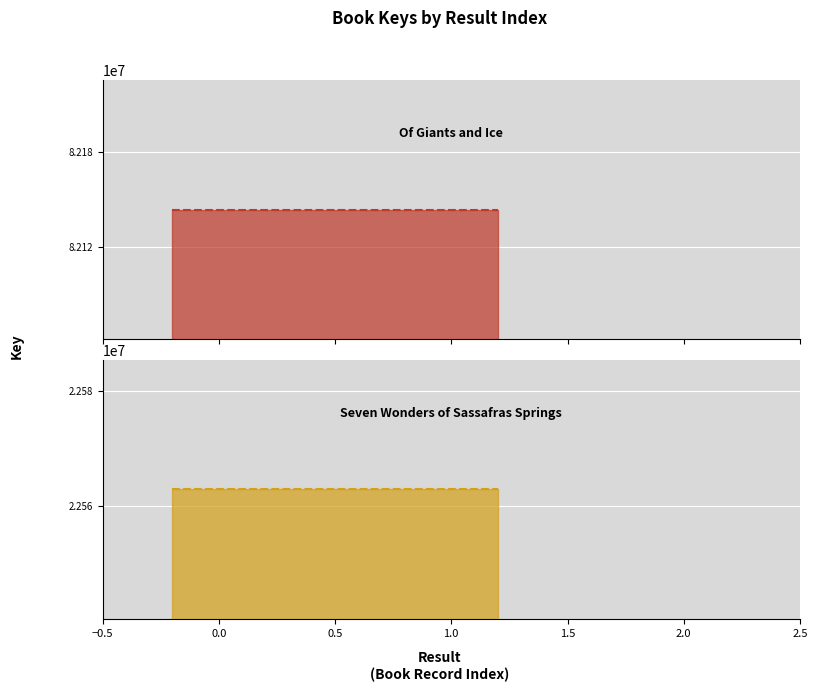

Is the value of Of Giants and Ice at 1 greater than the value of Seven Wonders of Sassafras Springs at 1?

Yes